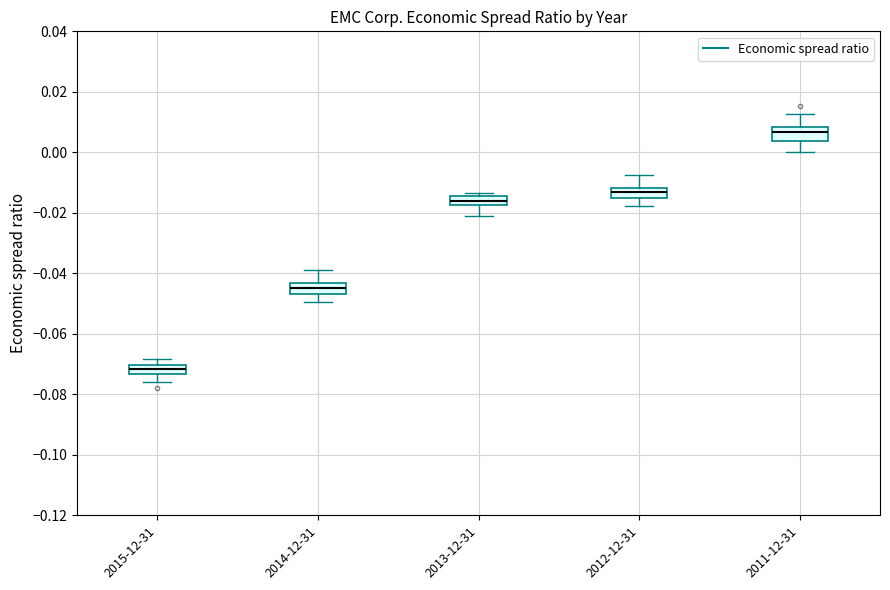

Which box's median line is the lowest?

2015-12-31